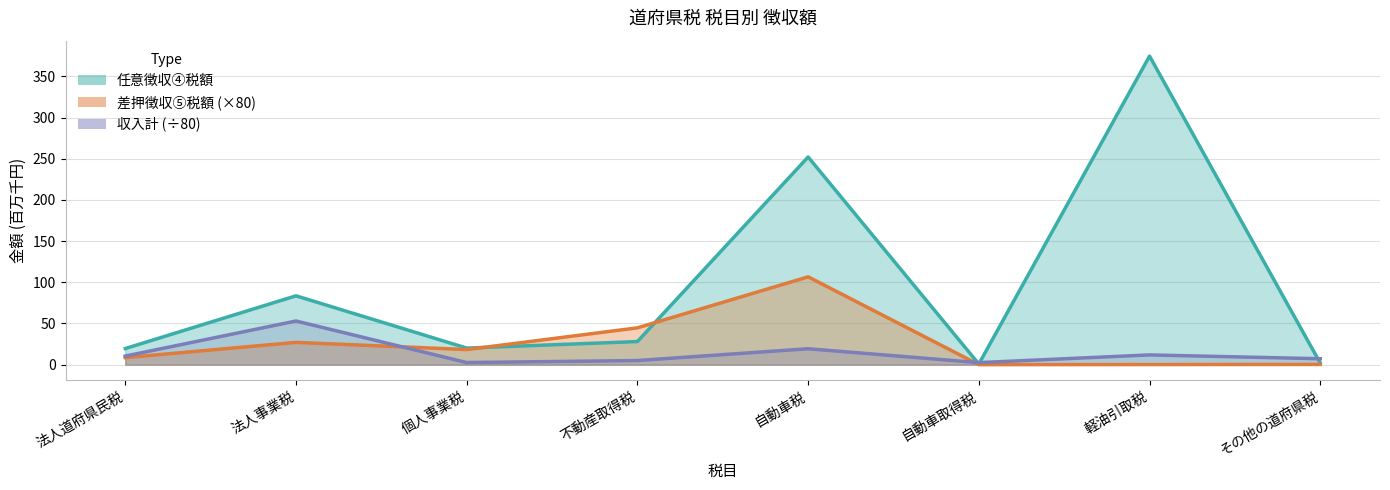

After their last crossing, which series has the higher values: 任意徴収④税額 or 差押徴収⑤税額?

任意徴収④税額